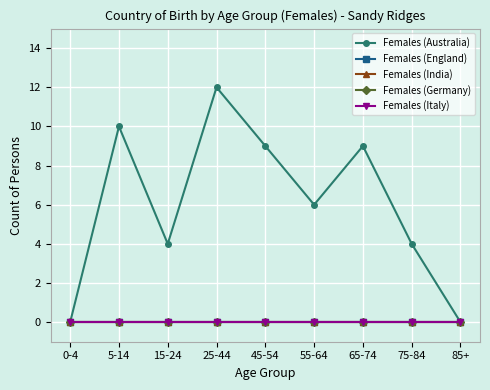

Reading left to right, list all the values displayed in this chart.

Females (Australia): 0-4=0	5-14=10	15-24=4	25-44=12	45-54=9	55-64=6	65-74=9	75-84=4	85+=0
Females (England): 0-4=0	5-14=0	15-24=0	25-44=0	45-54=0	55-64=0	65-74=0	75-84=0	85+=0
Females (India): 0-4=0	5-14=0	15-24=0	25-44=0	45-54=0	55-64=0	65-74=0	75-84=0	85+=0
Females (Germany): 0-4=0	5-14=0	15-24=0	25-44=0	45-54=0	55-64=0	65-74=0	75-84=0	85+=0
Females (Italy): 0-4=0	5-14=0	15-24=0	25-44=0	45-54=0	55-64=0	65-74=0	75-84=0	85+=0